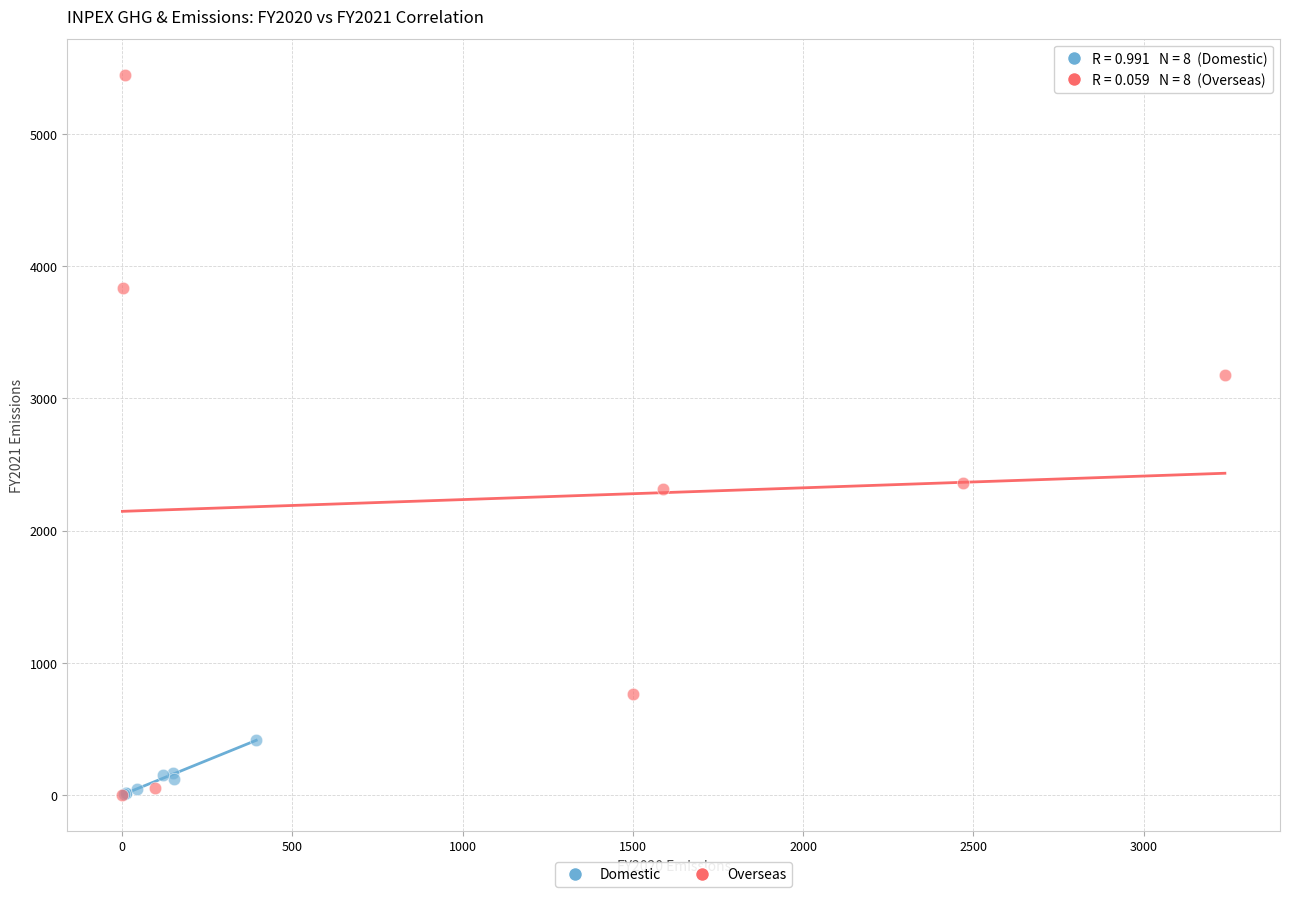

Which series has the largest Y range (max minus min)?

Overseas